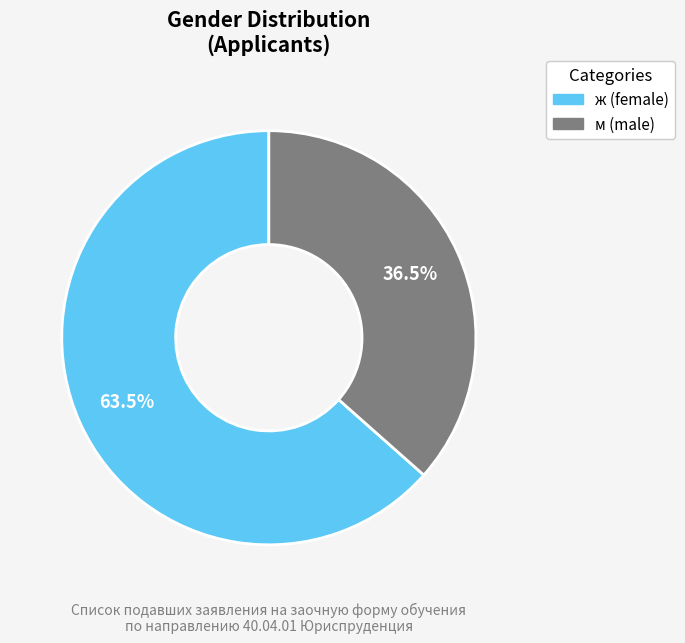

What is the majority slice?

ж